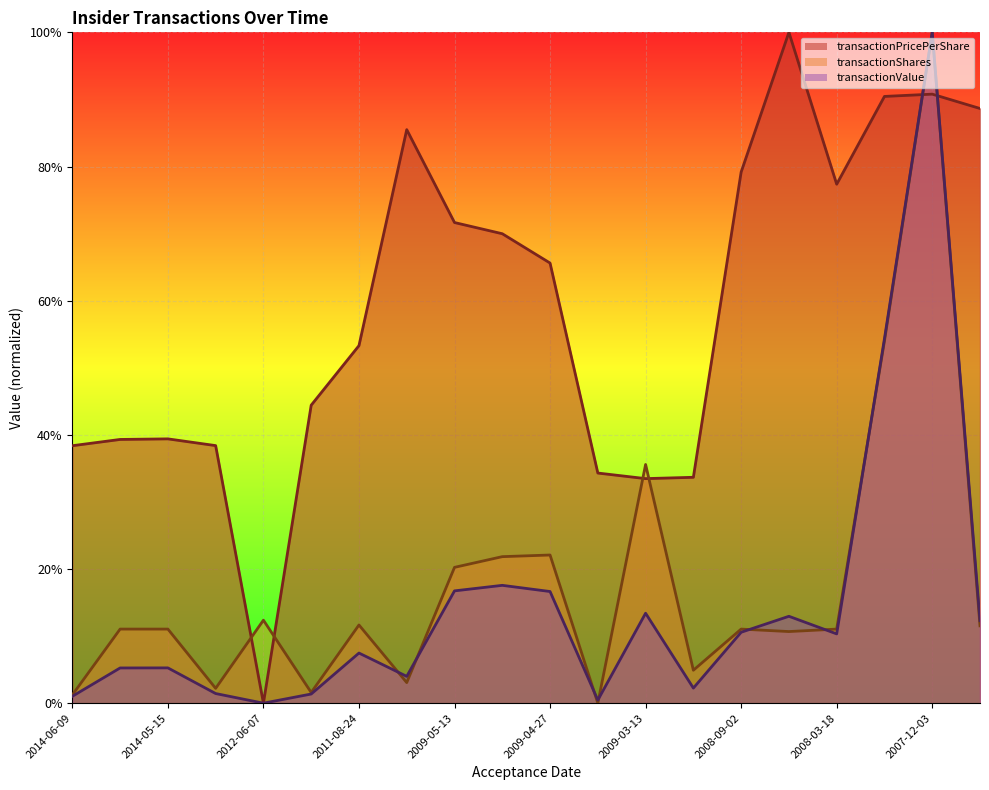

How many values in the transactionShares series exceed 0?

19